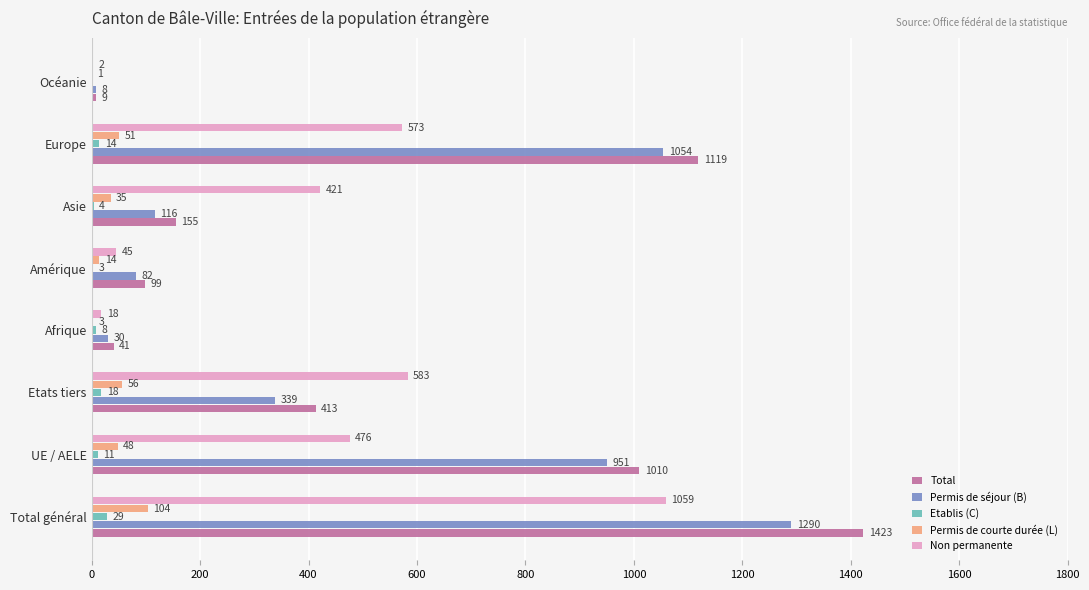

How many categories are shown in the chart?

8